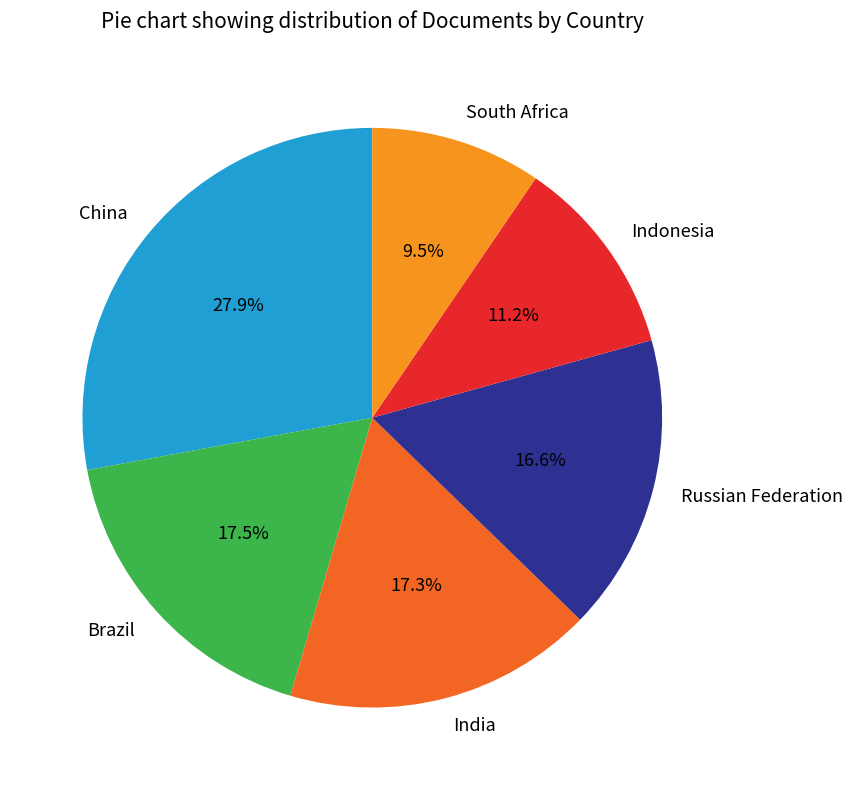

Between China and South Africa, which is larger?

China